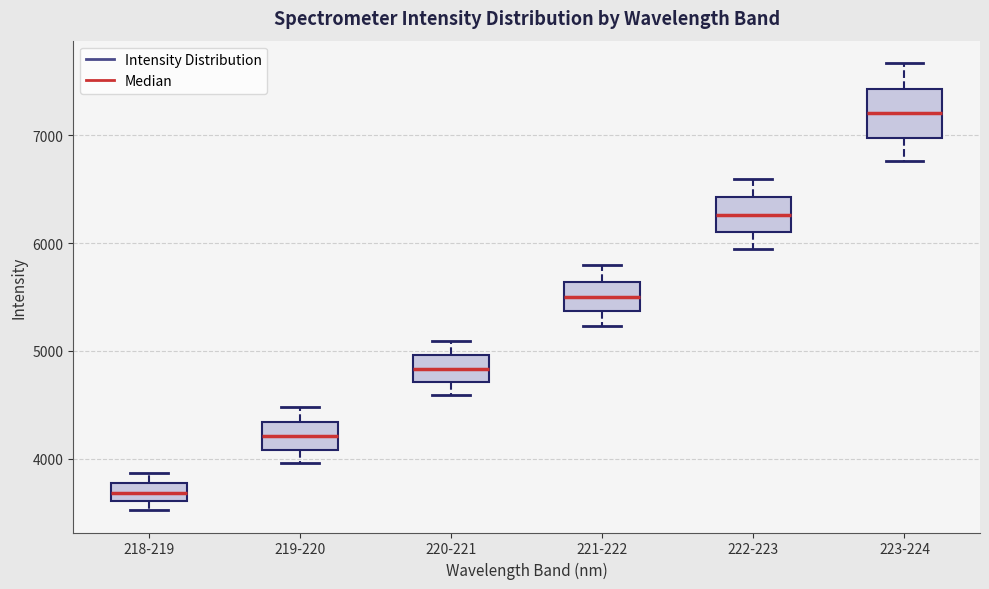

Reading left to right, transcribe this box plot: for each box, give where its median line is, the range the box spans, and where its two whiskers end, as read against the y-axis. The values are not printed on the chart, so give them approximately, as read against the axis.

218-219: median 3700, box 3600 to 3800, whiskers 3500 to 3900
219-220: median 4200, box 4100 to 4300, whiskers 4000 to 4500
220-221: median 4800, box 4700 to 5000, whiskers 4600 to 5100
221-222: median 5500, box 5400 to 5600, whiskers 5200 to 5800
222-223: median 6300, box 6100 to 6400, whiskers 5900 to 6600
223-224: median 7200, box 7000 to 7400, whiskers 6800 to 7700